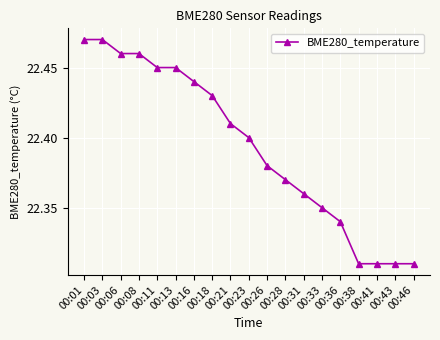

Count the values in the range 22 to 23.

19